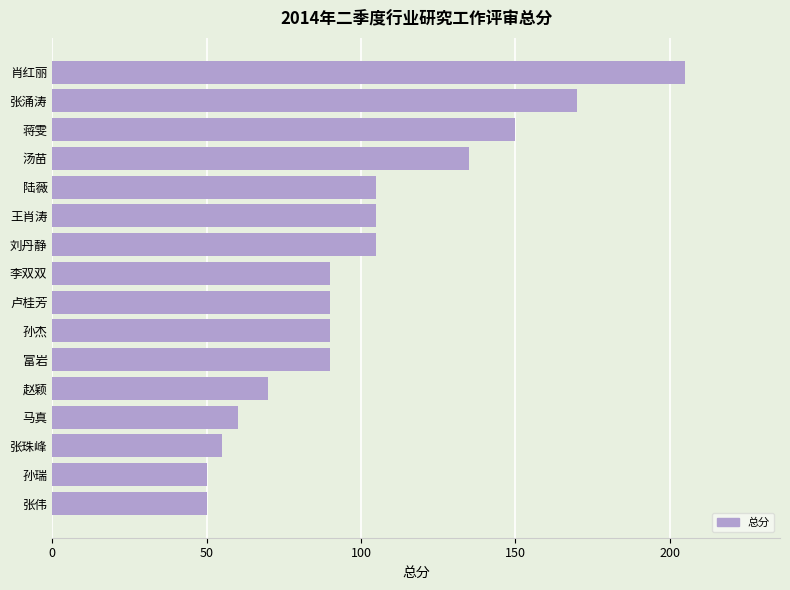

Are the bars horizontal?

Yes